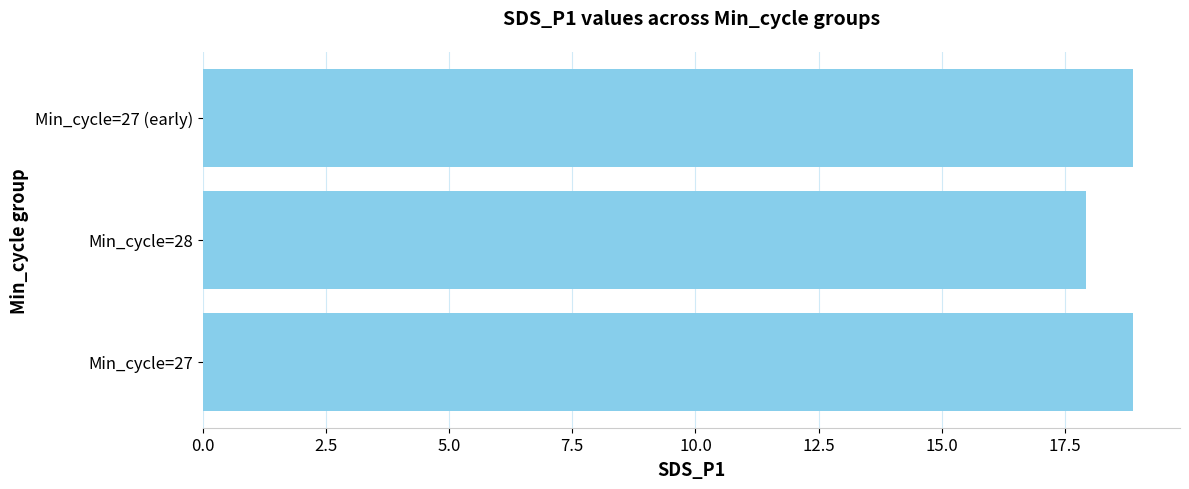

The chart shows a value of 8.8 at Min_cycle=27 (early). True or false?

False